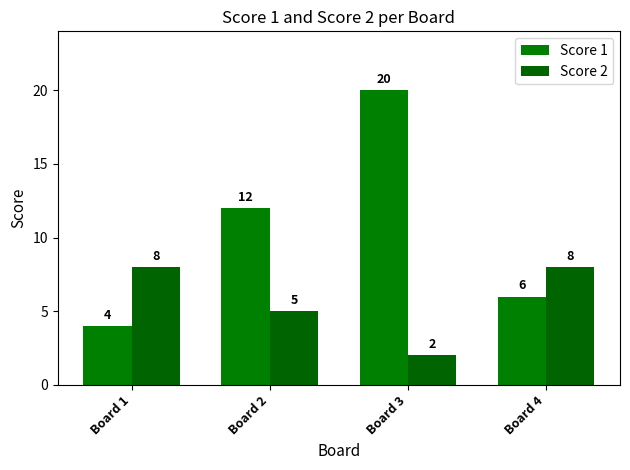

Reading right to left, transcribe all the data shown in this chart.

Score 1: Board 4=6	Board 3=20	Board 2=12	Board 1=4
Score 2: Board 4=8	Board 3=2	Board 2=5	Board 1=8